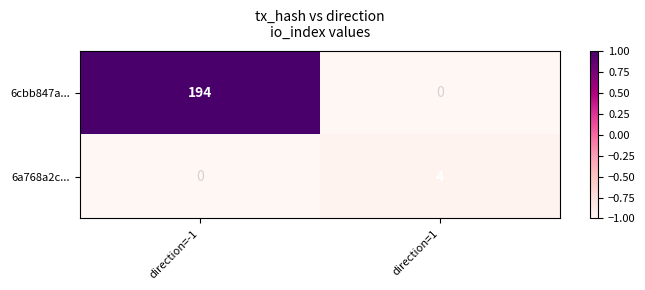

Count the number of categories in the chart.

2